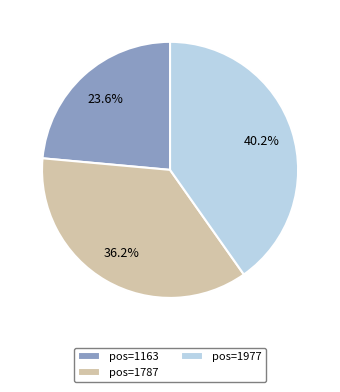

Rank the categories by value from highest to lowest.

pos=1977, pos=1787, pos=1163